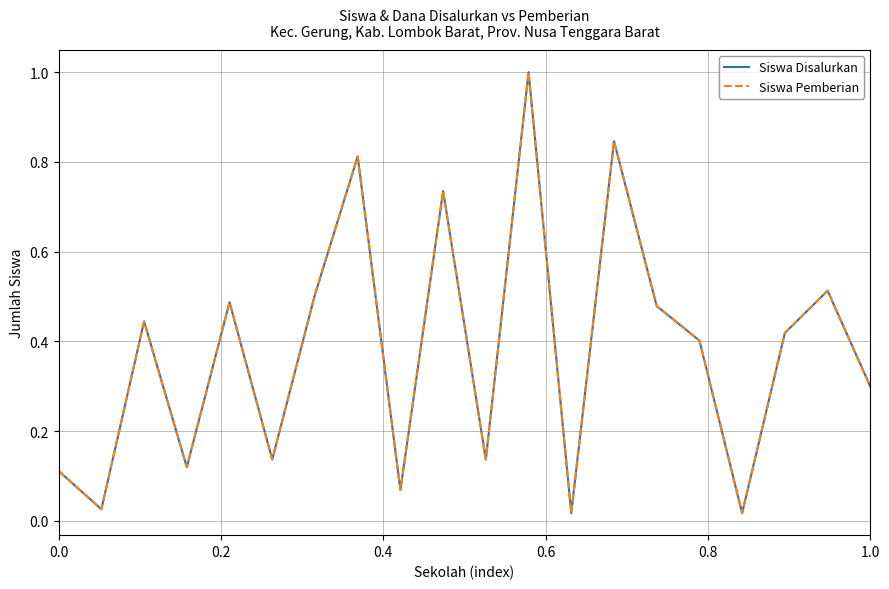

Does the chart have visible grid lines?

Yes